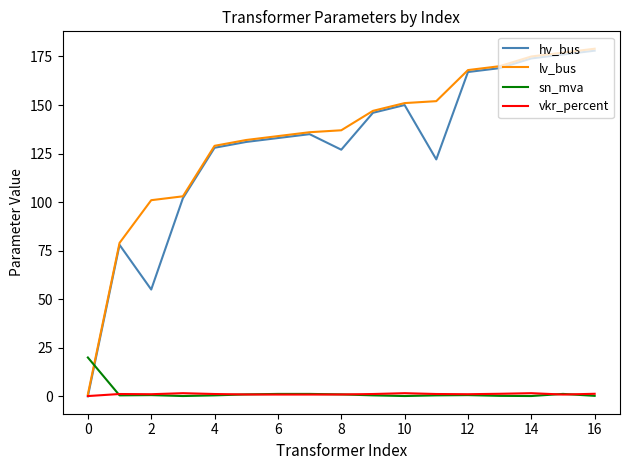

True or false: sn_mva and hv_bus intersect in this chart.

True